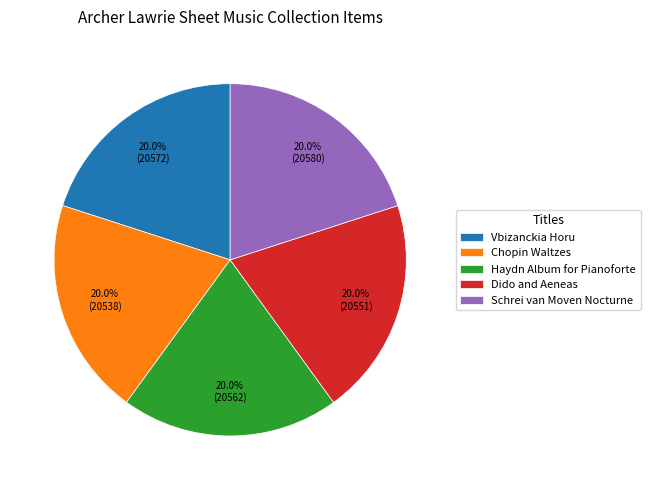

What percentage do Haydn Album for Pianoforte and Vbizanckia Horu together represent?

40.0%